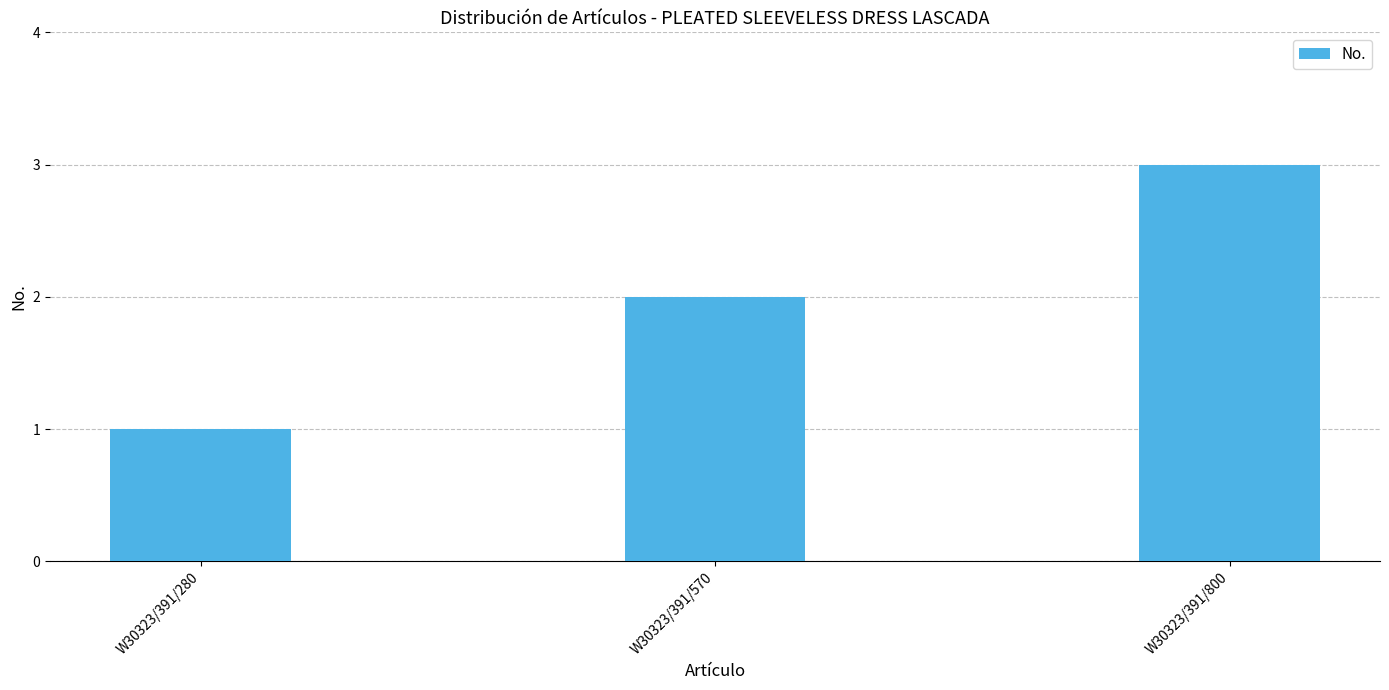

What is the difference between the maximum and second lowest values?

1